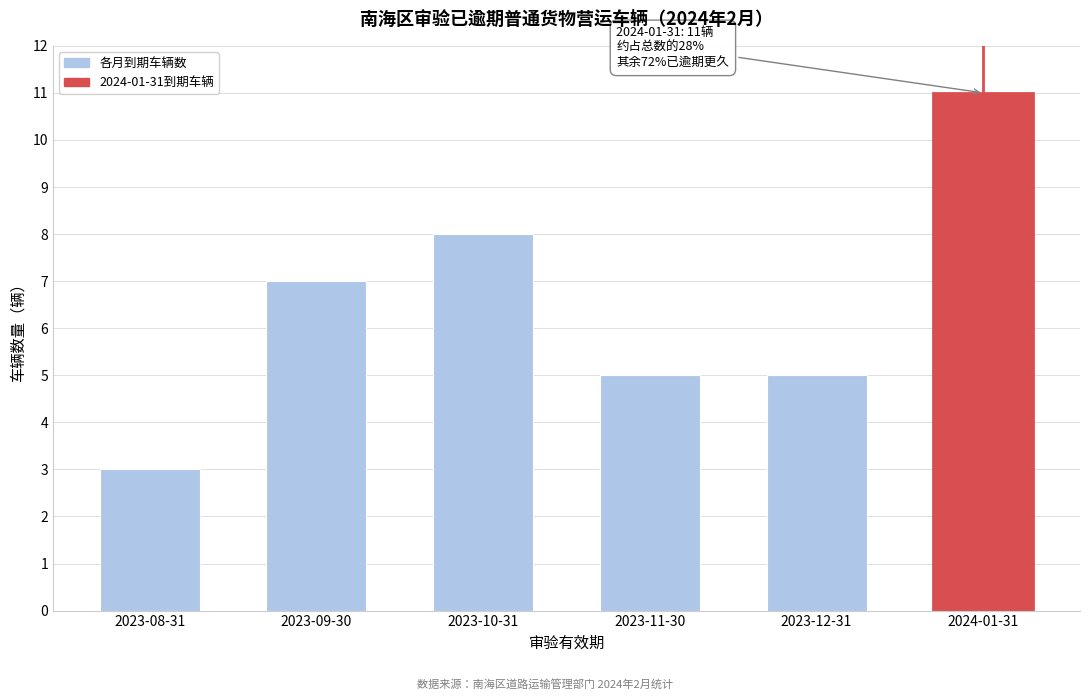

Reading left to right, extract all data points from this chart.

2023-08-31=3	2023-09-30=7	2023-10-31=8	2023-11-30=5	2023-12-31=5	2024-01-31=11